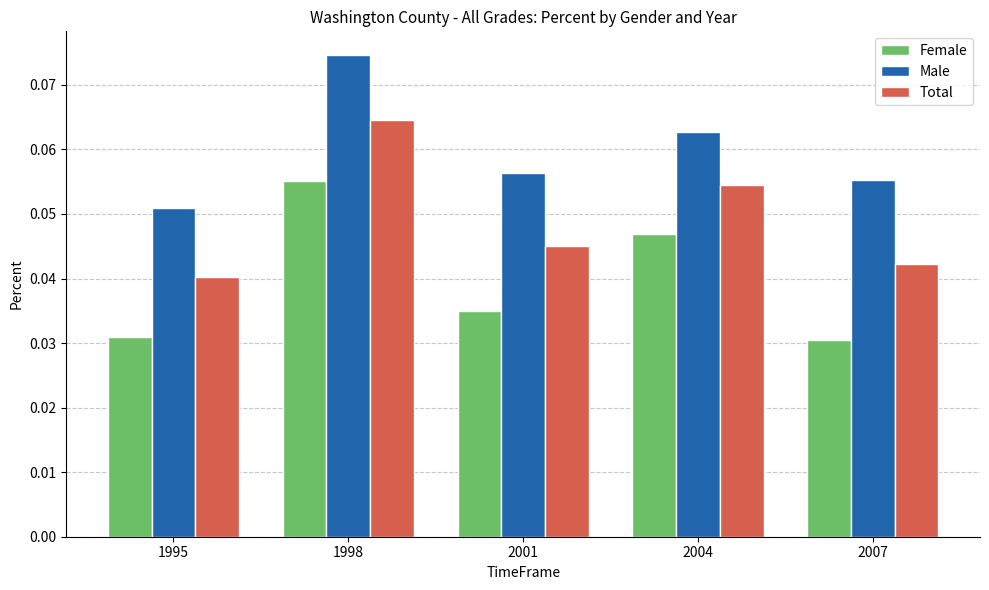

How many Male values are between 0 and 1?

5